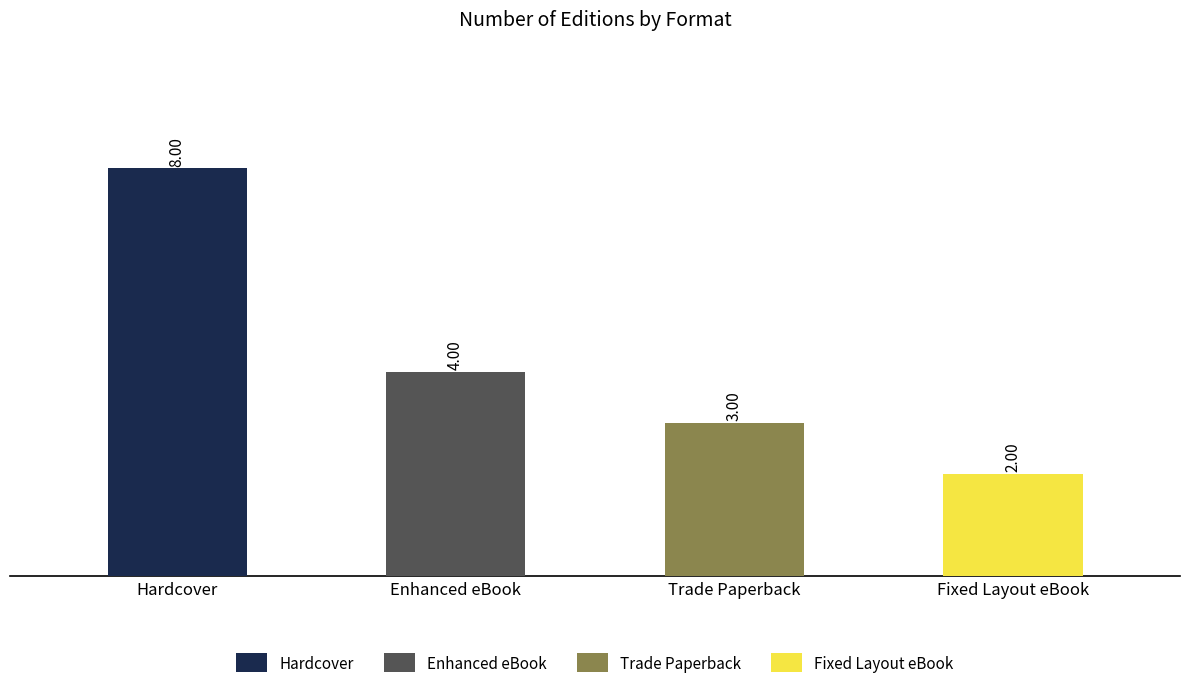

How many data points are above 4?

1